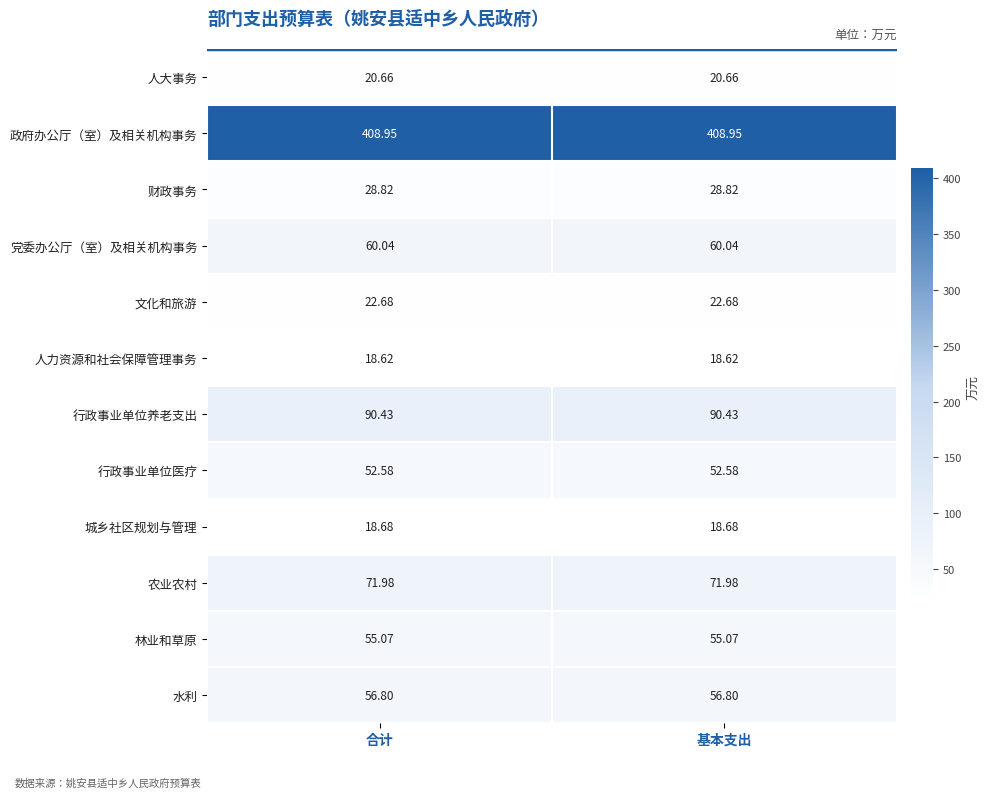

List the series in order of their peak value, lowest first.

人力资源和社会保障管理事务, 城乡社区规划与管理, 人大事务, 文化和旅游, 财政事务, 行政事业单位医疗, 林业和草原, 水利, 党委办公厅（室）及相关机构事务, 农业农村, 行政事业单位养老支出, 政府办公厅（室）及相关机构事务